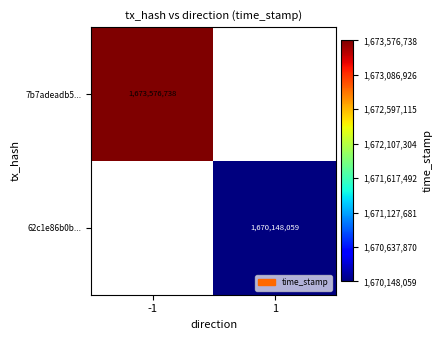

Is it true that 62c1e86b0b... equals 1670148059 at 1?

True